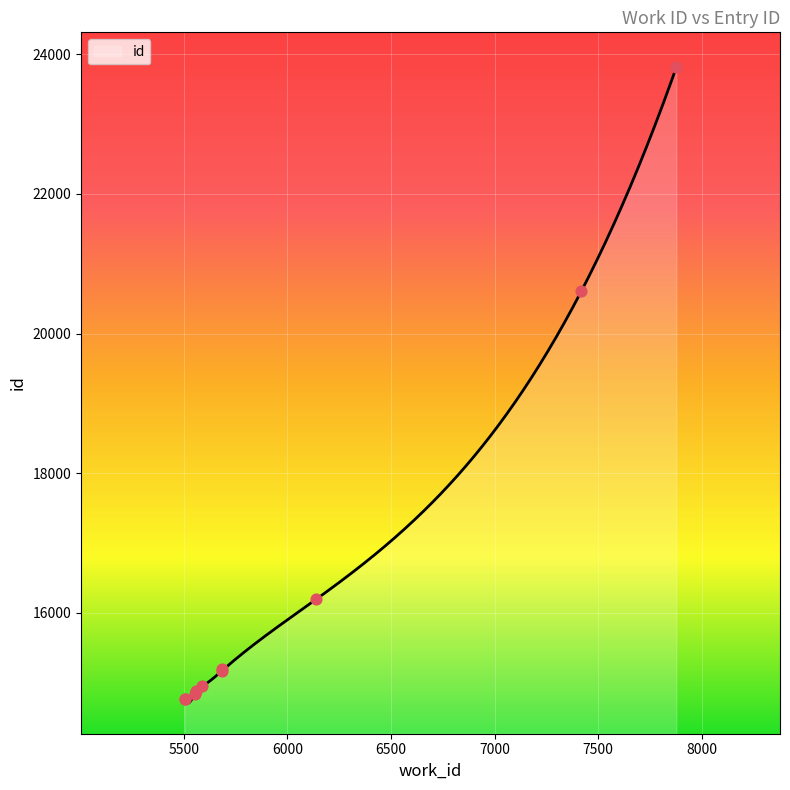

What is the ratio of the value at 5591 to the value at 7877?

0.6